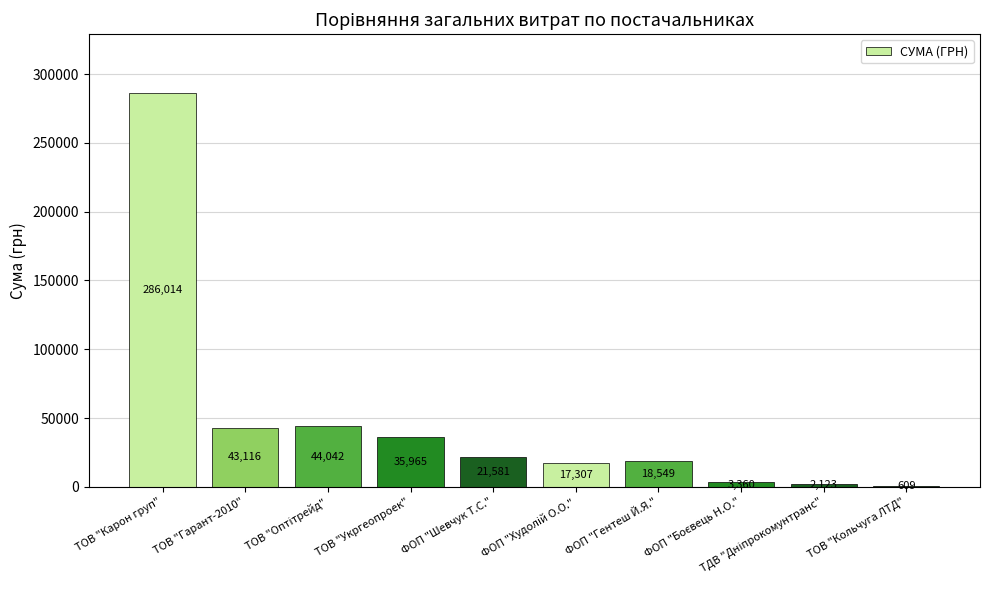

What value does the data have at ТОВ "Гарант-2010"?

43116.0